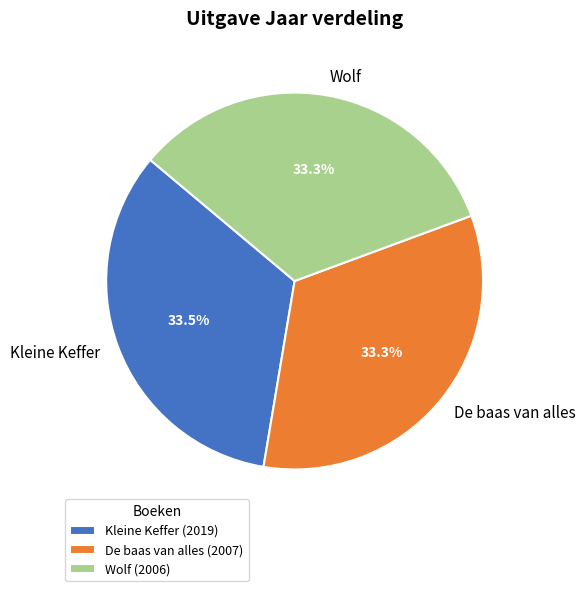

To the nearest percent, what is the average slice percentage?

33%